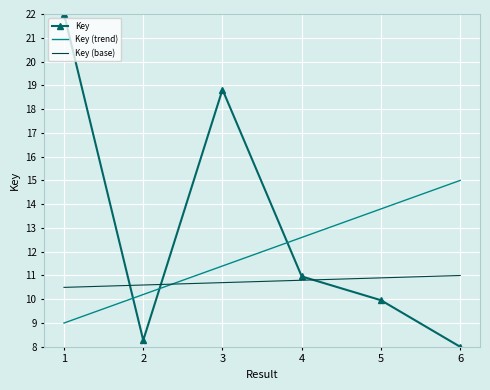

At which label does Key (trend) first exceed 12?

4